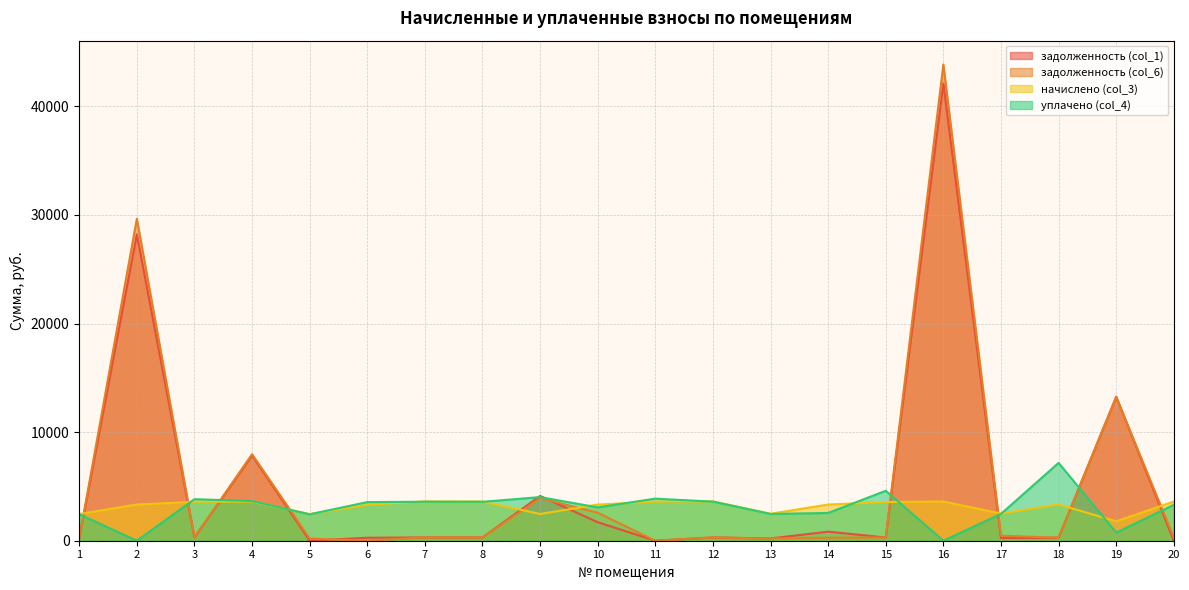

Rank the categories by задолженность (col_1) value from highest to lowest.

16, 2, 19, 4, 9, 10, 14, 12, 7, 8, 3, 15, 18, 6, 17, 13, 1, 5, 11, 20